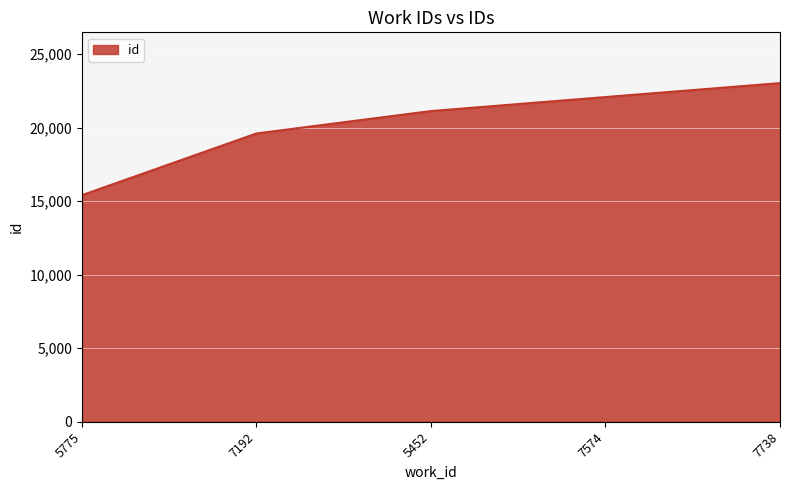

List the labels in order of value, smallest first.

5775, 7192, 5452, 7574, 7738